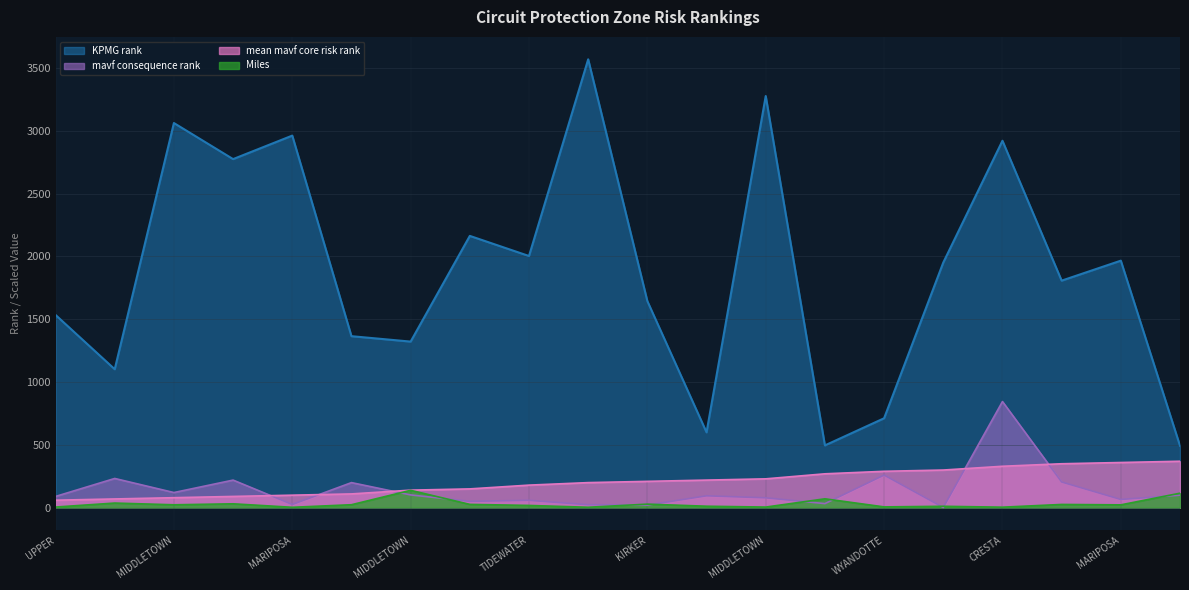

True or false: mavf consequence rank and KPMG rank cross at least once.

False